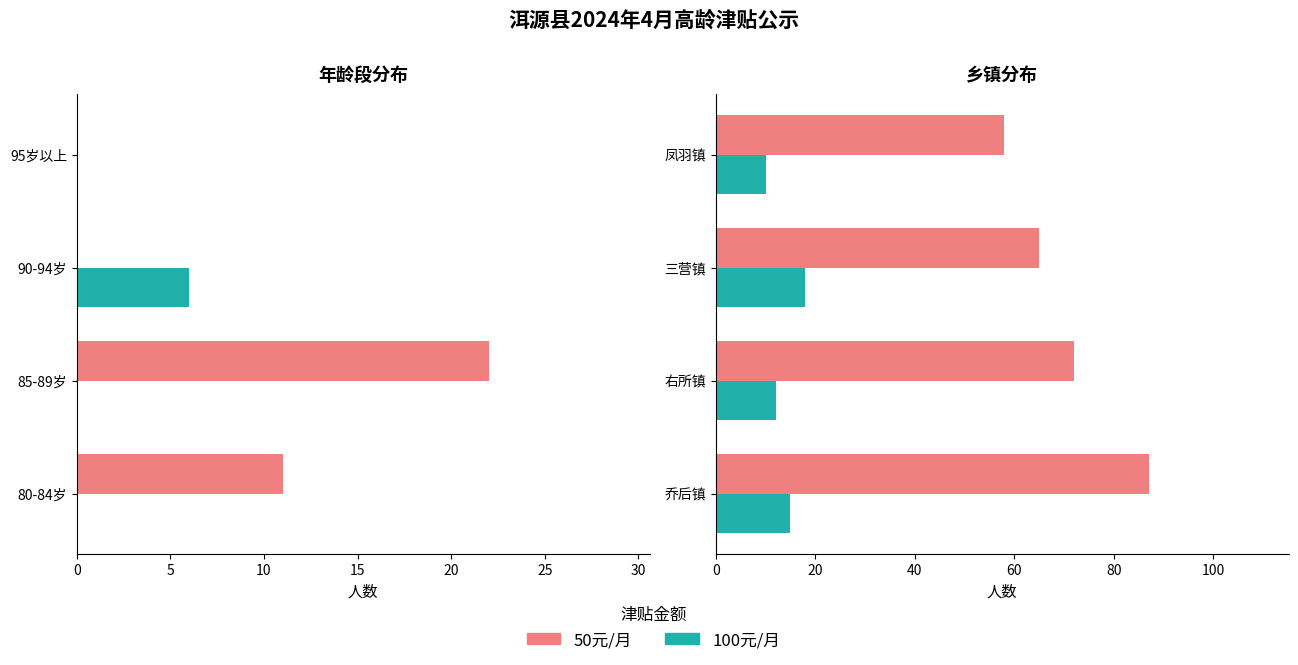

At how many categories does at least one series exceed 74?

1